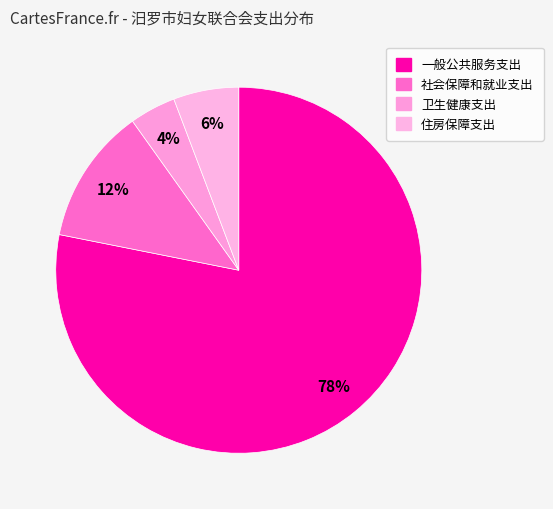

Count the number of slices in the pie.

4